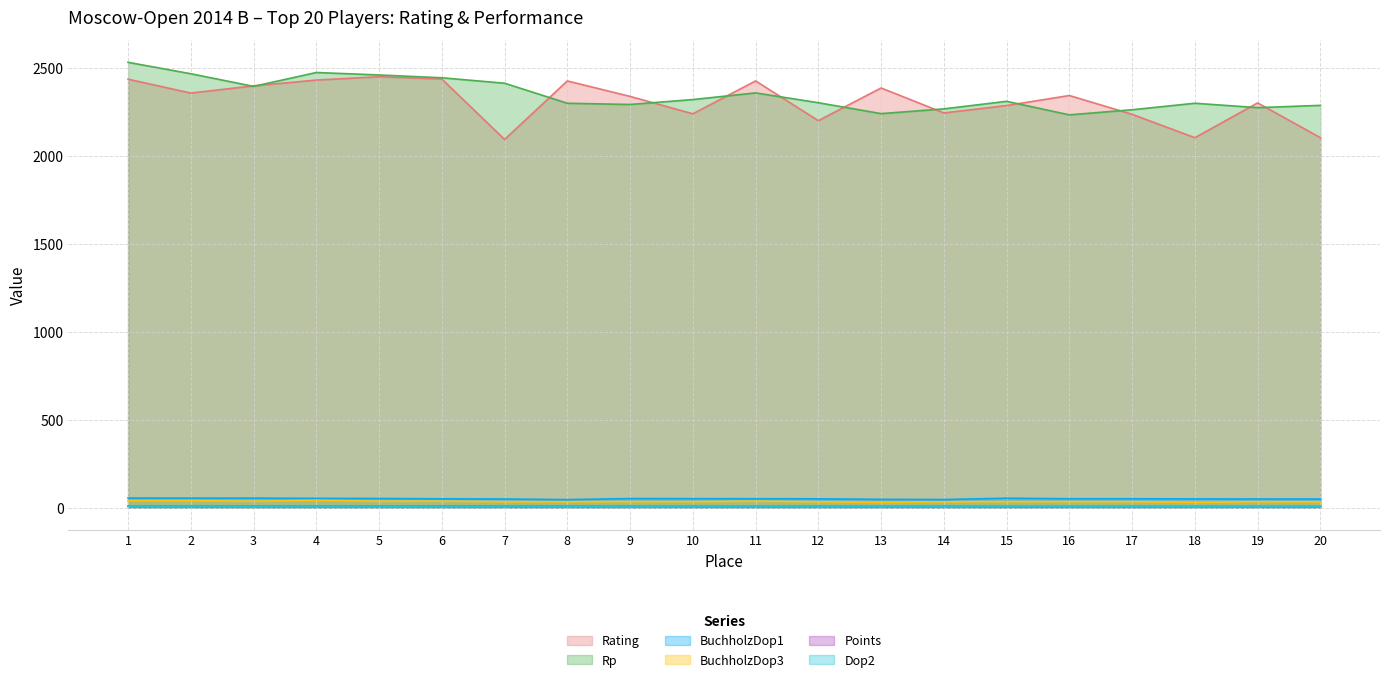

What is the greatest value displayed?

2534.0